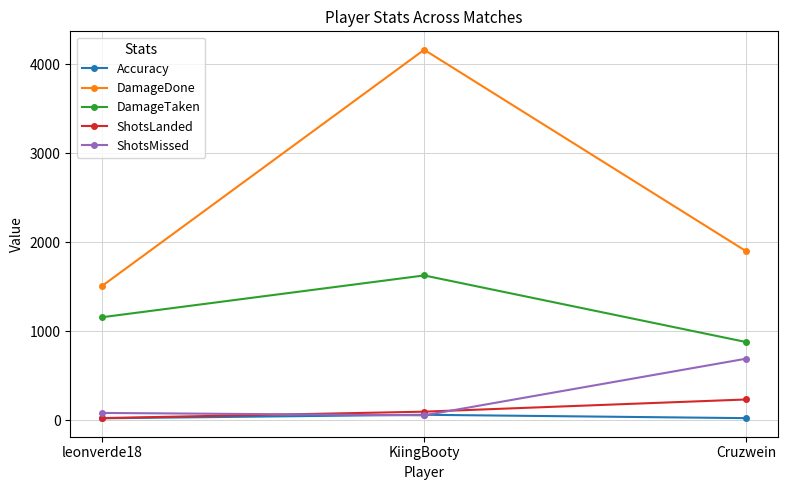

Does the chart have visible grid lines?

Yes